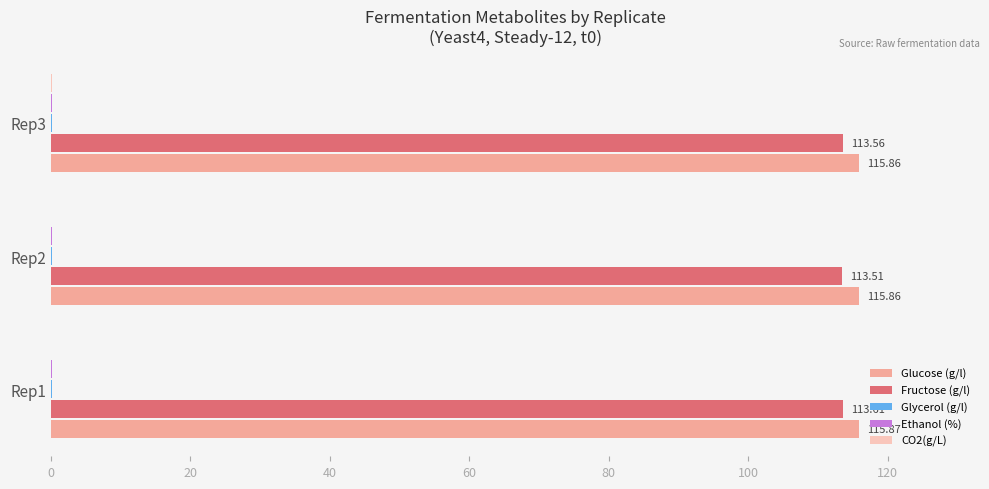

How many distinct data groups are displayed?

5